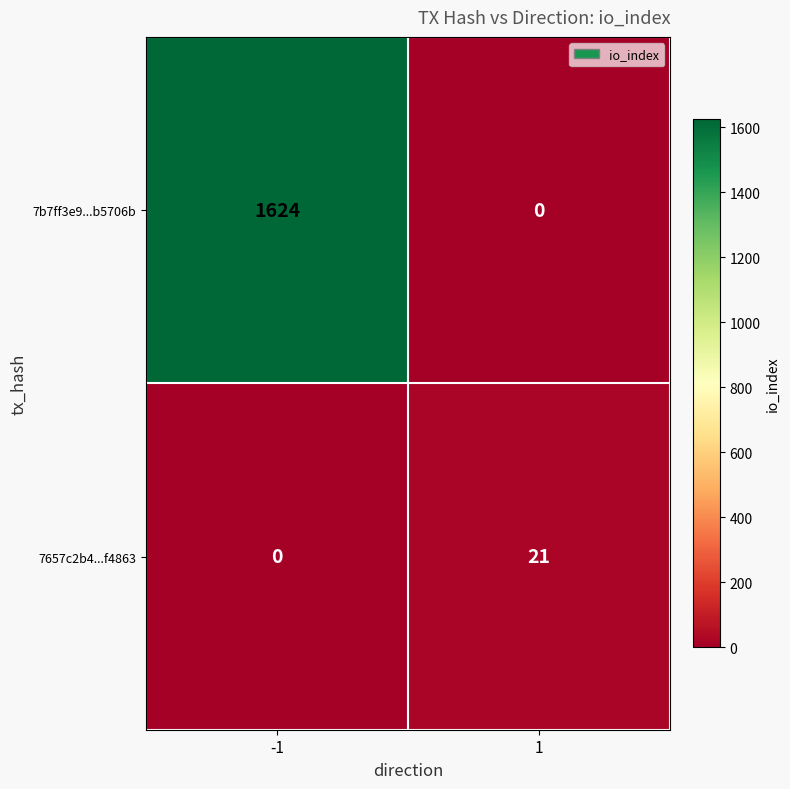

How many positive values does the 7b7ff3e9...b5706b series have?

1